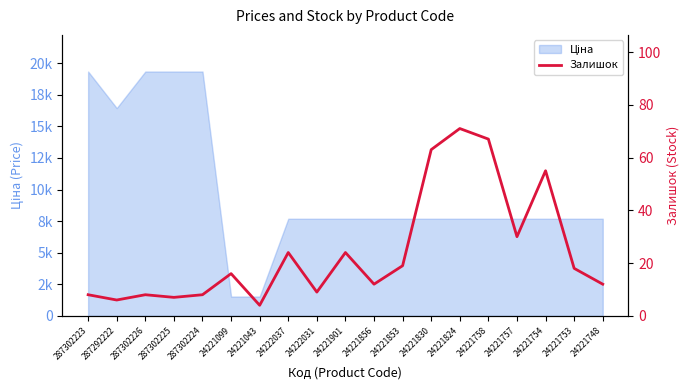

Reading right to left, list all the values displayed in this chart.

12	18	55	30	67	71	63	19	12	24	9	24	4	16	8	7	8	6	8